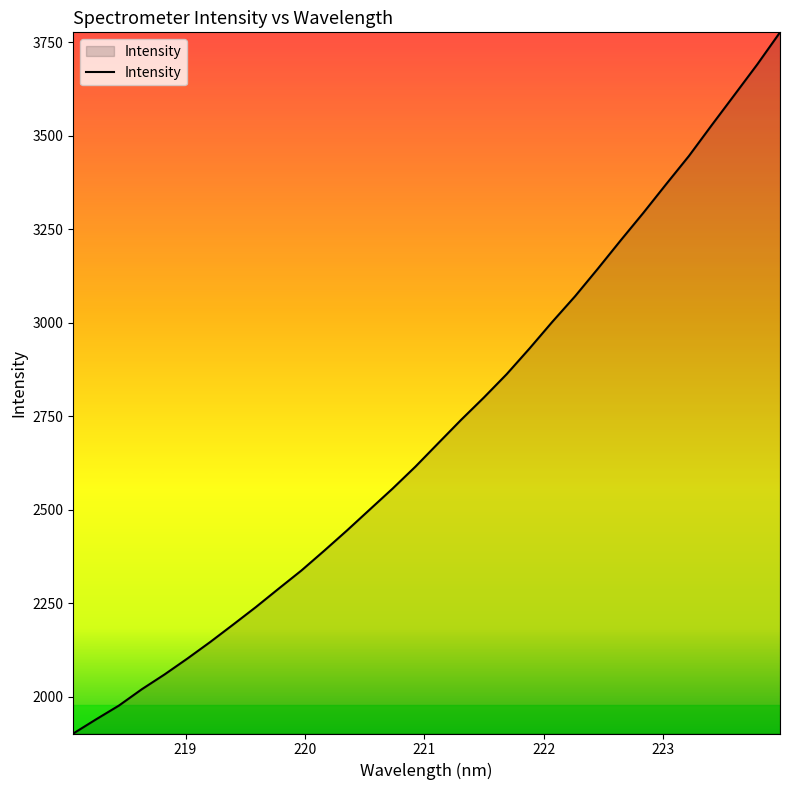

How many values are below 2677?

16